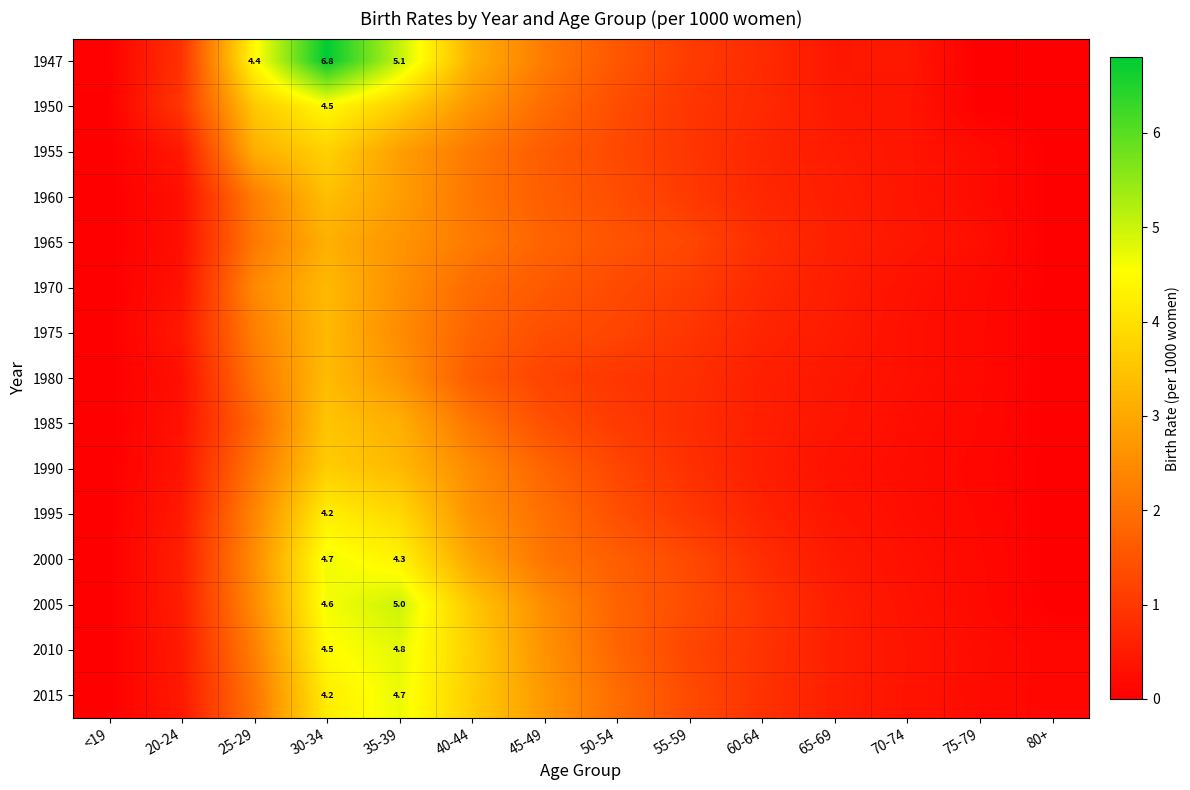

Which series has the largest range (max minus min)?

1947